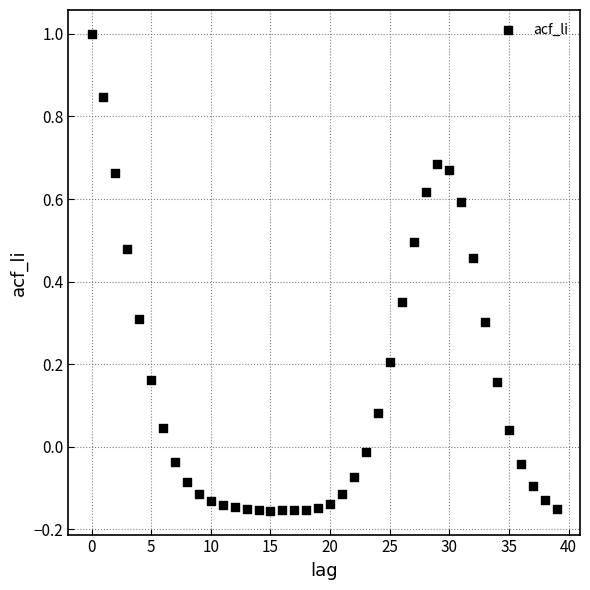

What is the range of Y values (max minus min)?

1.2